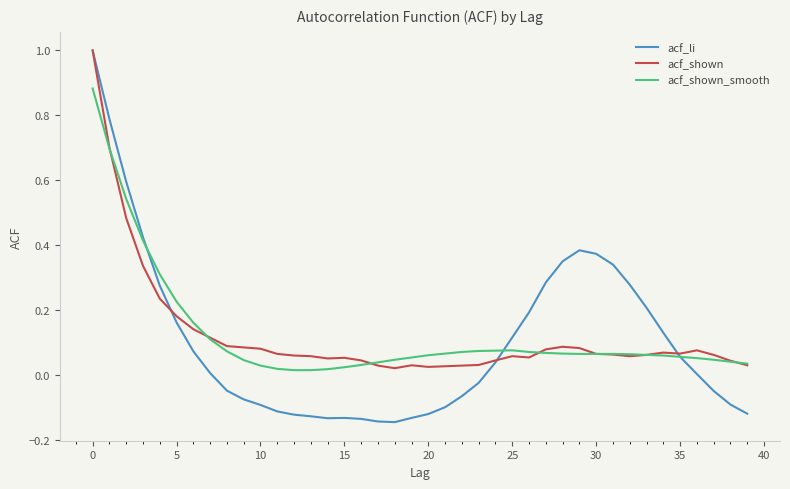

Which series has the largest range (max minus min)?

acf_li